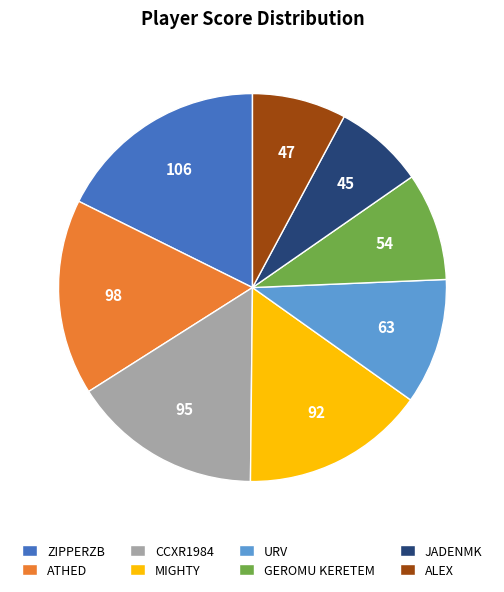

Which has a higher value, JADENMK or URV?

URV